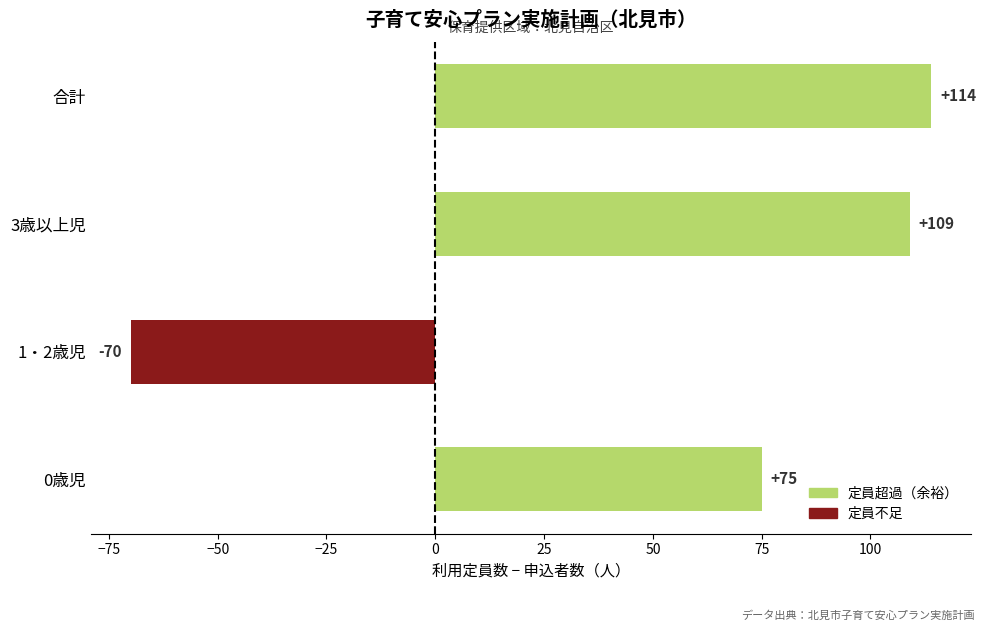

Where is the data nearest to the value 22?

0歳児